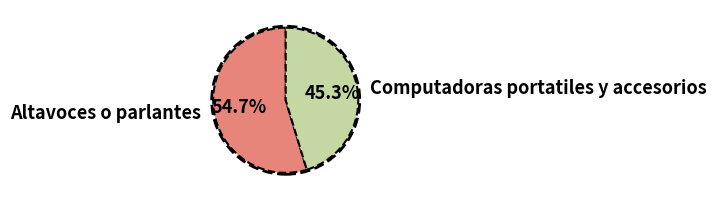

Which has a higher value, Computadoras portatiles y accesorios or Altavoces o parlantes?

Altavoces o parlantes